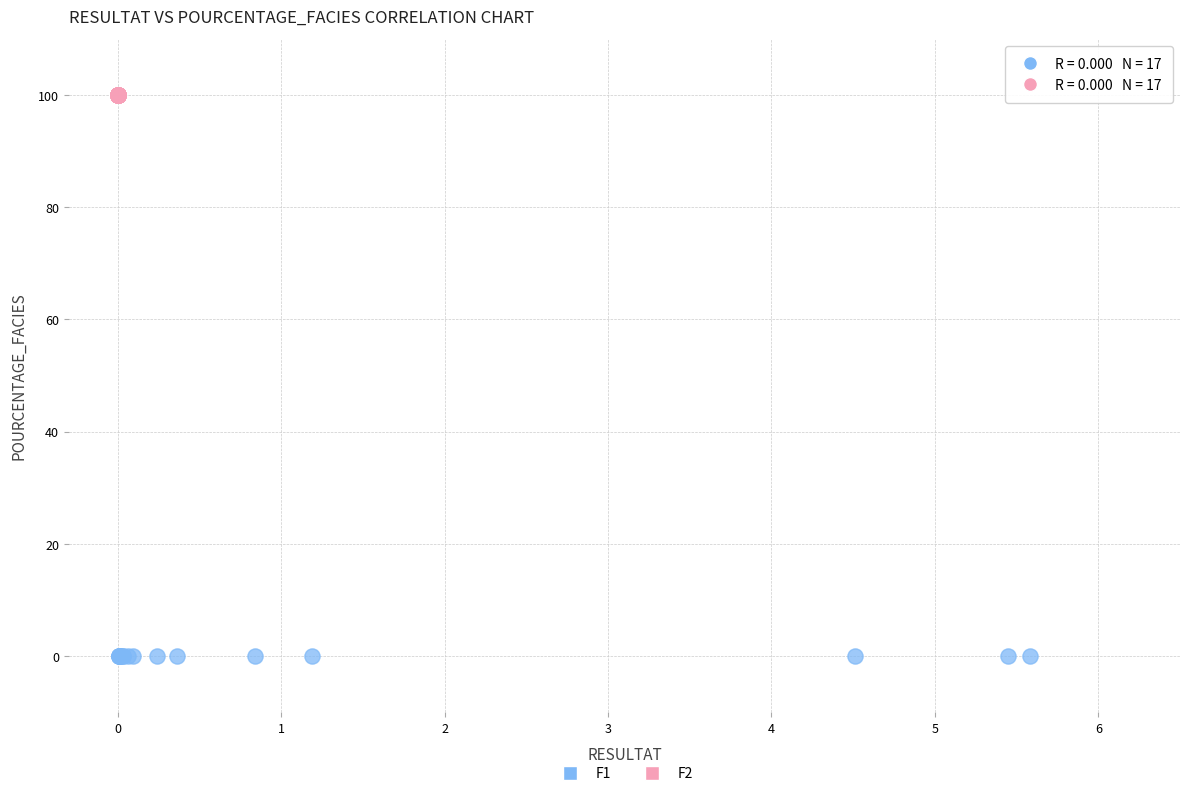

Which series reaches the minimum Y coordinate?

F1